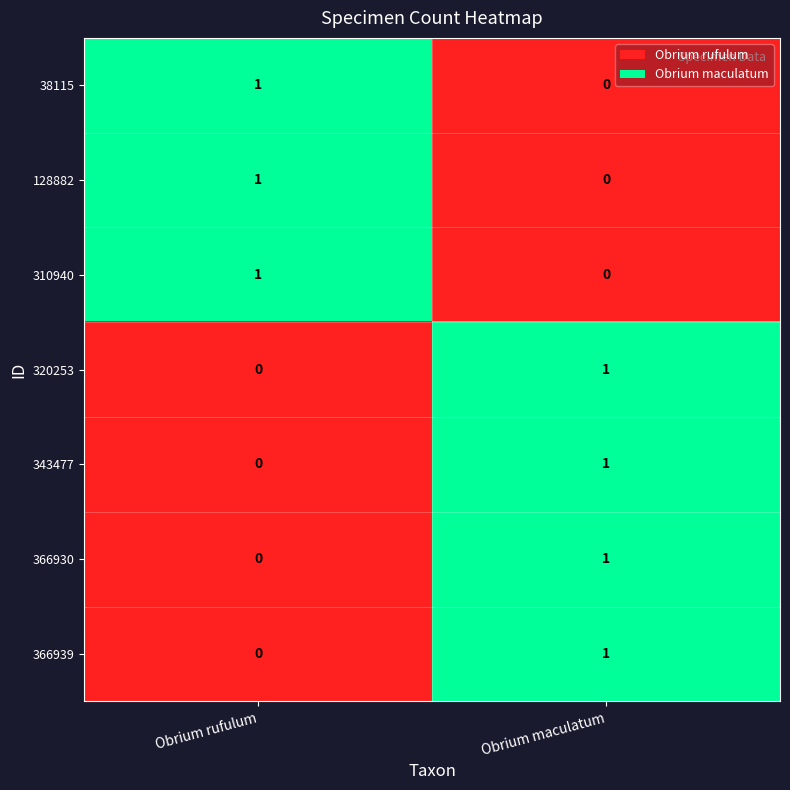

What is the total value across all series at Obrium rufulum?

3